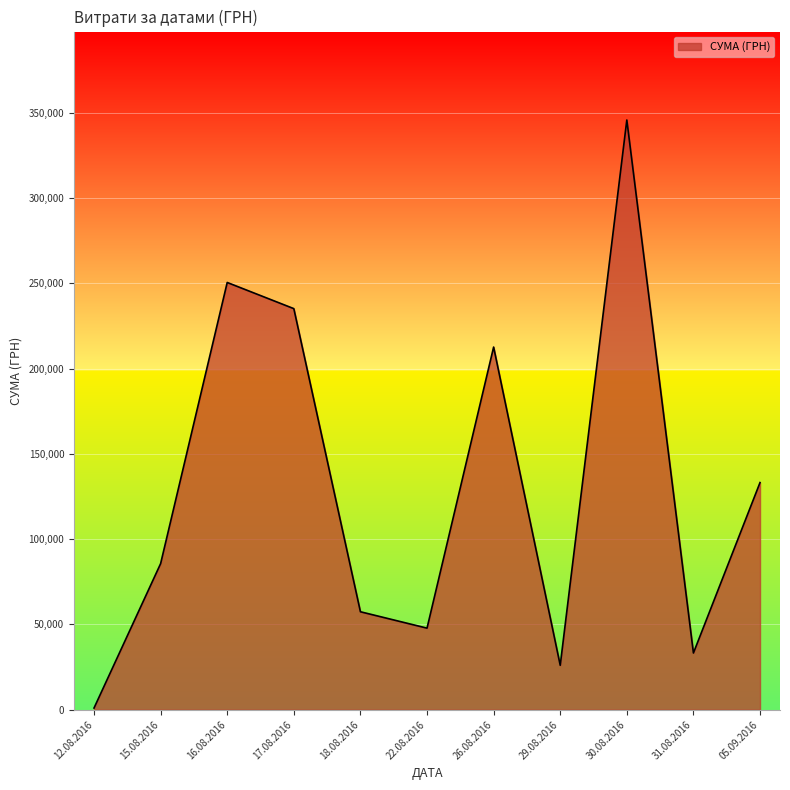

Where is the data nearest to the value 173342?

26.08.2016